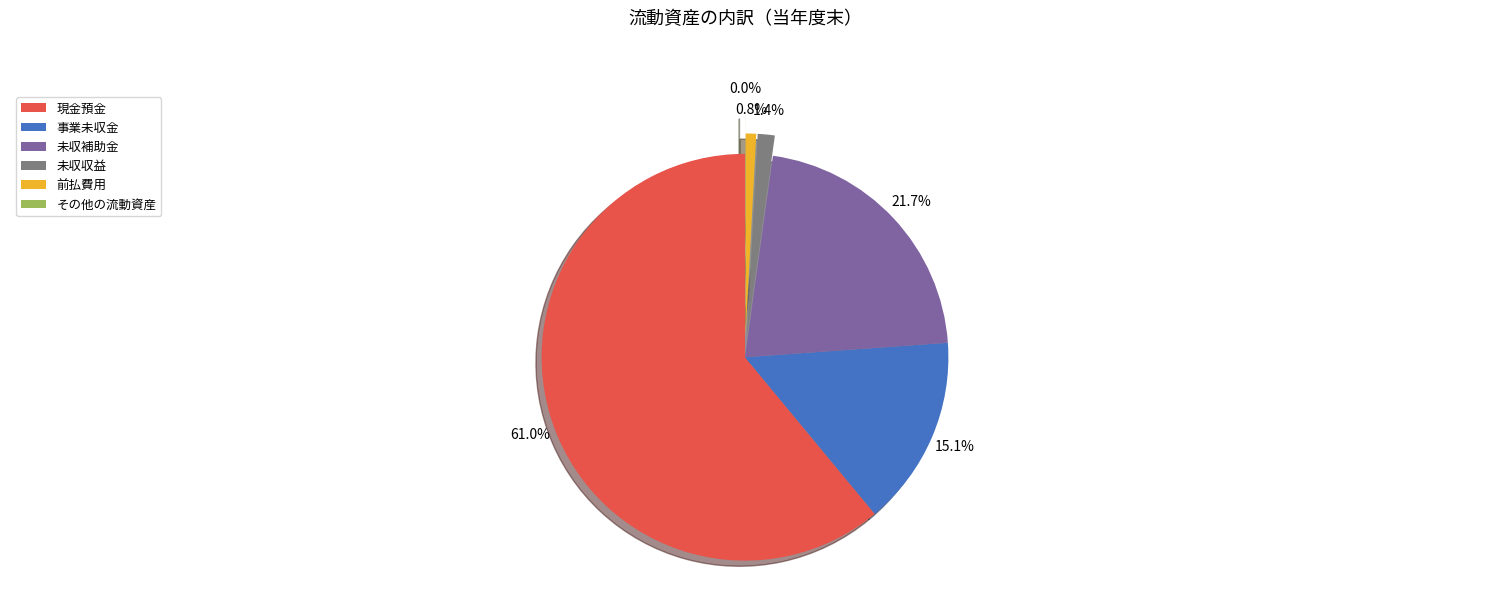

Is it true that 事業未収金 is 15% of the pie?

True